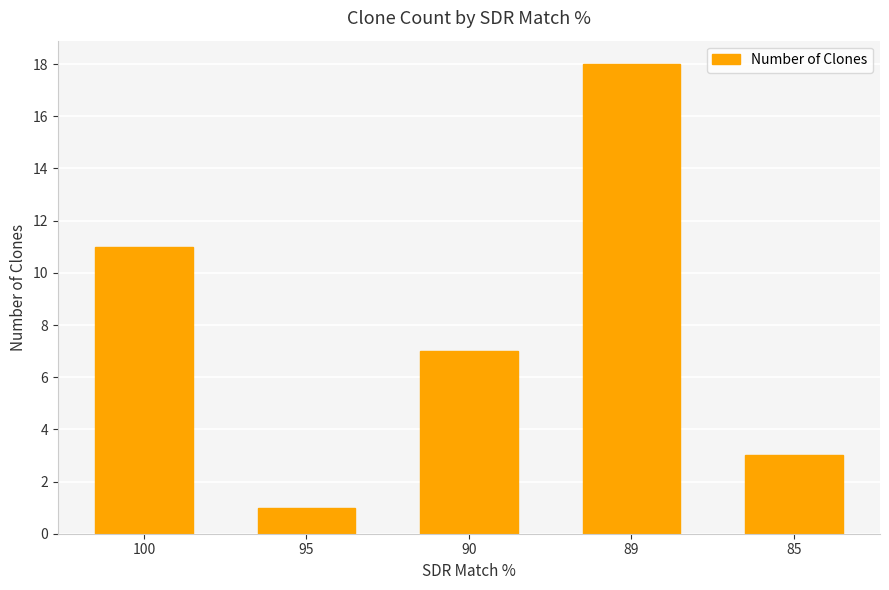

Count the number of data series in this chart.

1